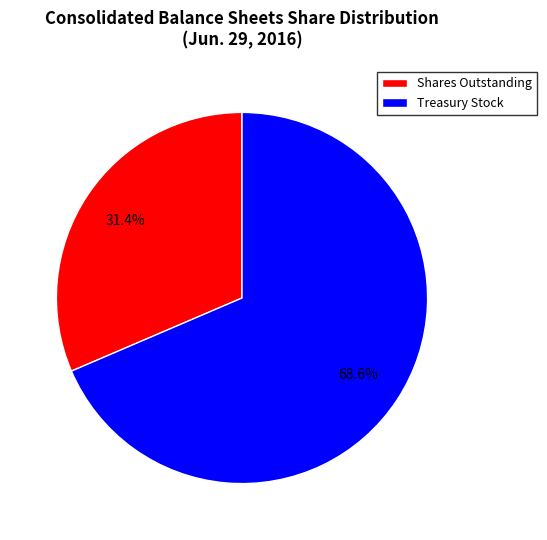

Between Shares Outstanding and Treasury Stock, which is larger?

Treasury Stock